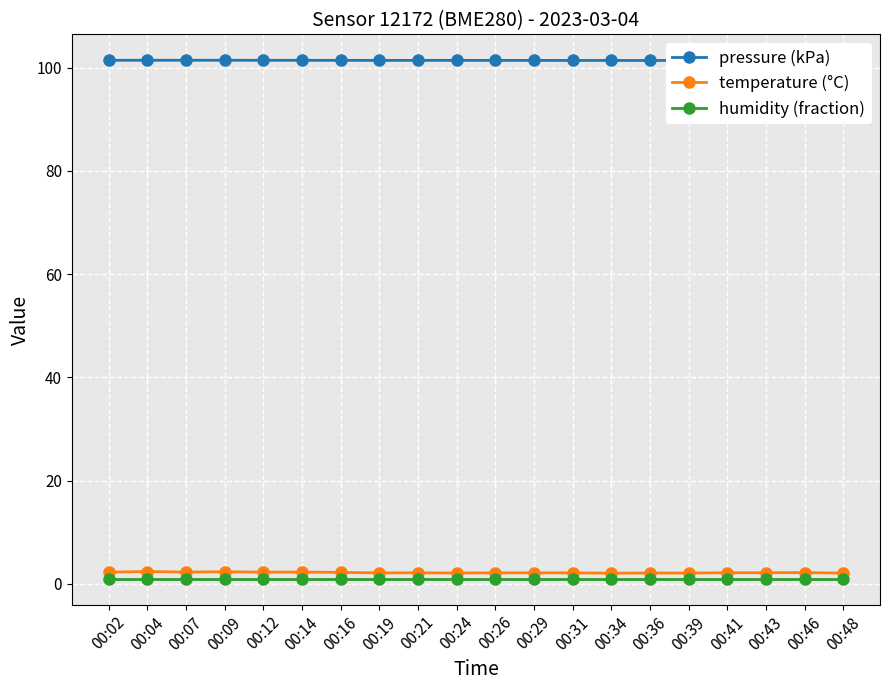

Which series has the largest total across all categories?

pressure (kPa)